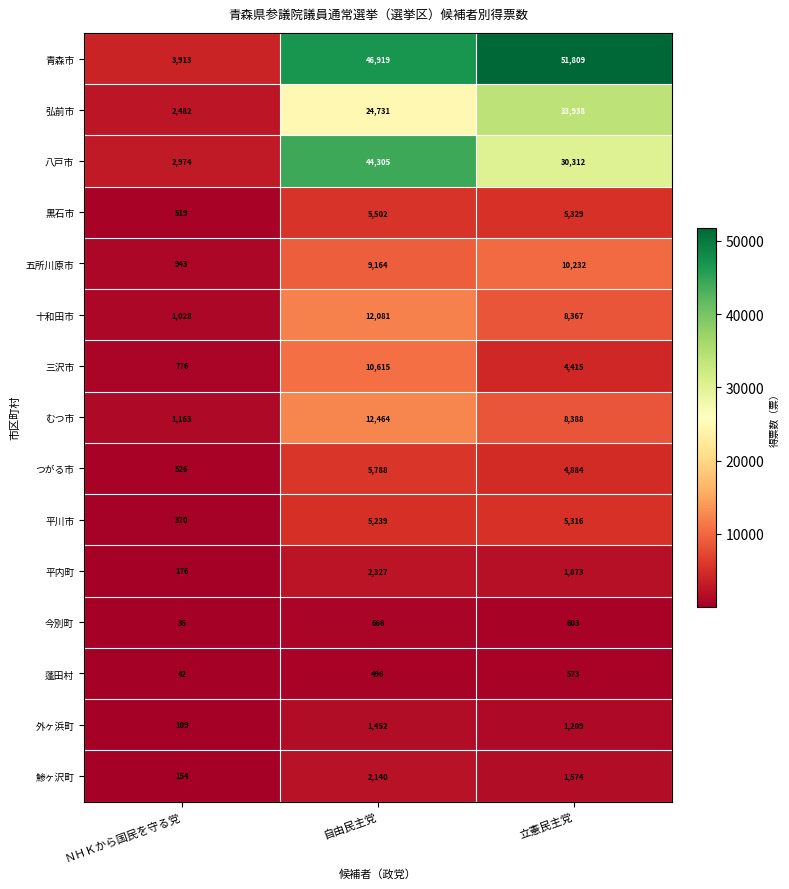

What is the difference between the highest and lowest values at 自由民主党?

46423